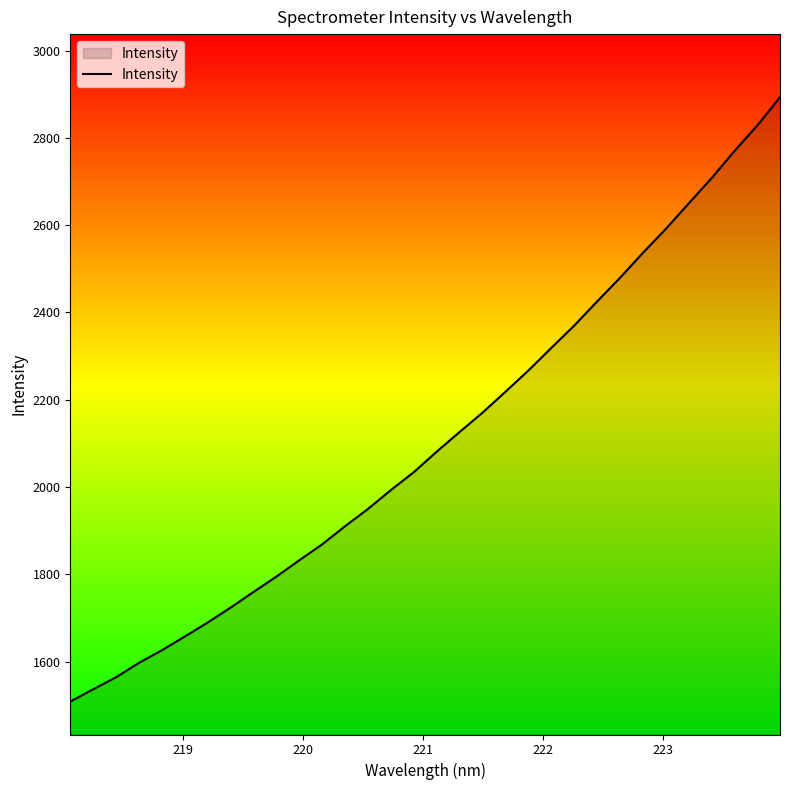

Reading left to right, extract all data points from this chart.

1508.5	1536.7	1564.2	1597.3	1626.1	1657.6	1689.7	1723.9	1759.7	1795.0	1832.4	1868.9	1910.5	1950.1	1993.3	2034.2	2081.3	2126.3	2170.5	2218.3	2266.9	2318.6	2369.7	2424.9	2479.0	2536.1	2590.9	2649.2	2707.1	2769.3	2827.8	2892.9